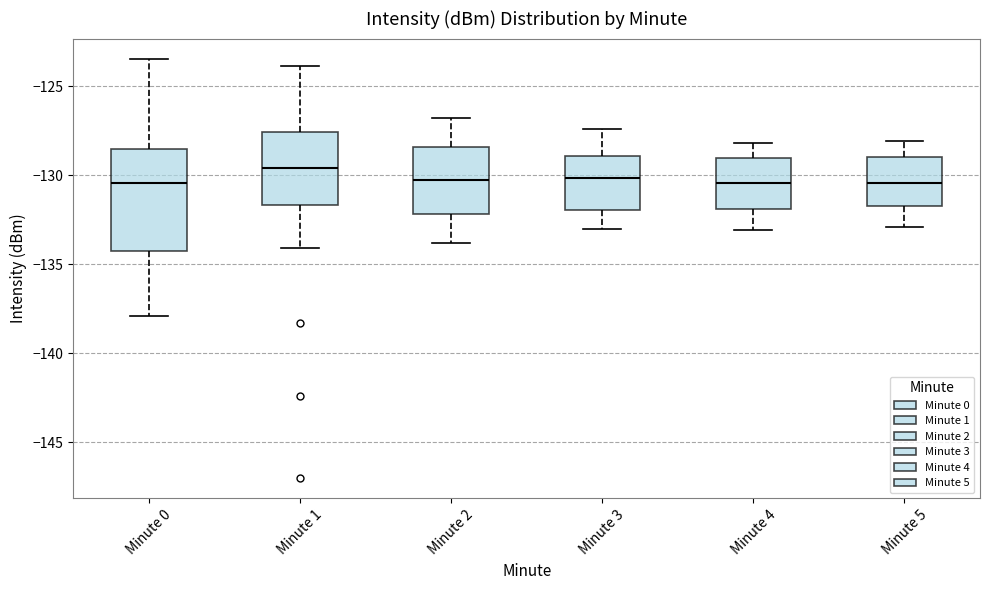

Where is the upper edge of the box for Minute 1 on the y-axis? The values are not printed on the chart, so give them approximately, as read against the axis.

-127.5